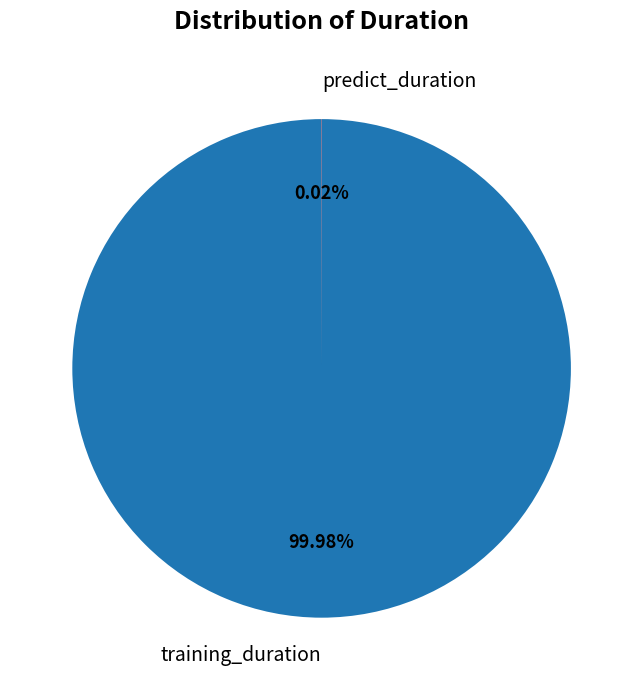

Which category accounts for the majority?

training_duration